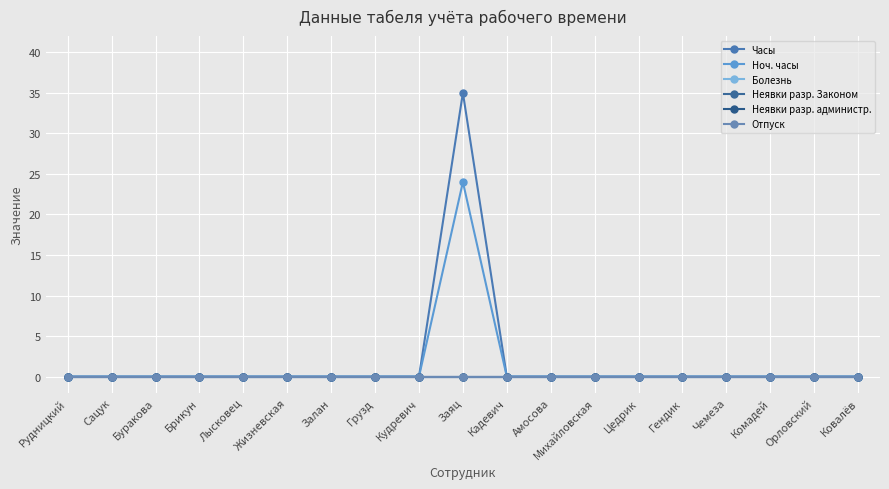

Is this an area chart (filled region under the line)?

No